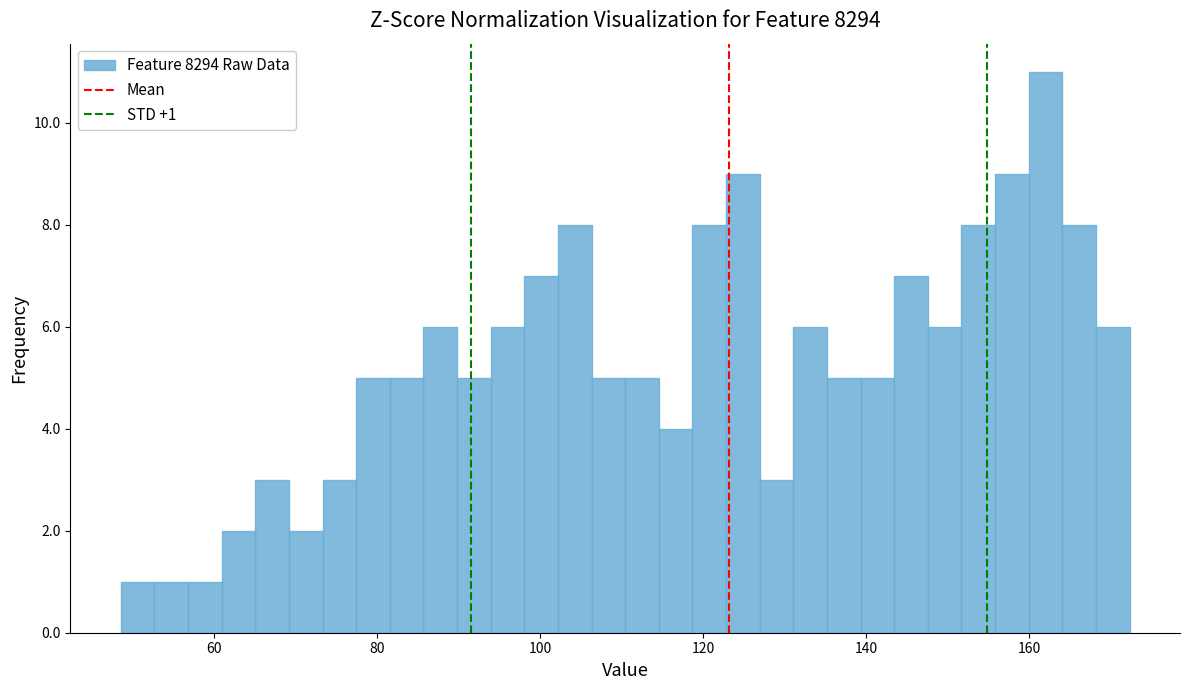

Around what value on the x-axis is the tallest bar? Give the approximate position of its centre, as read against the axis.

162